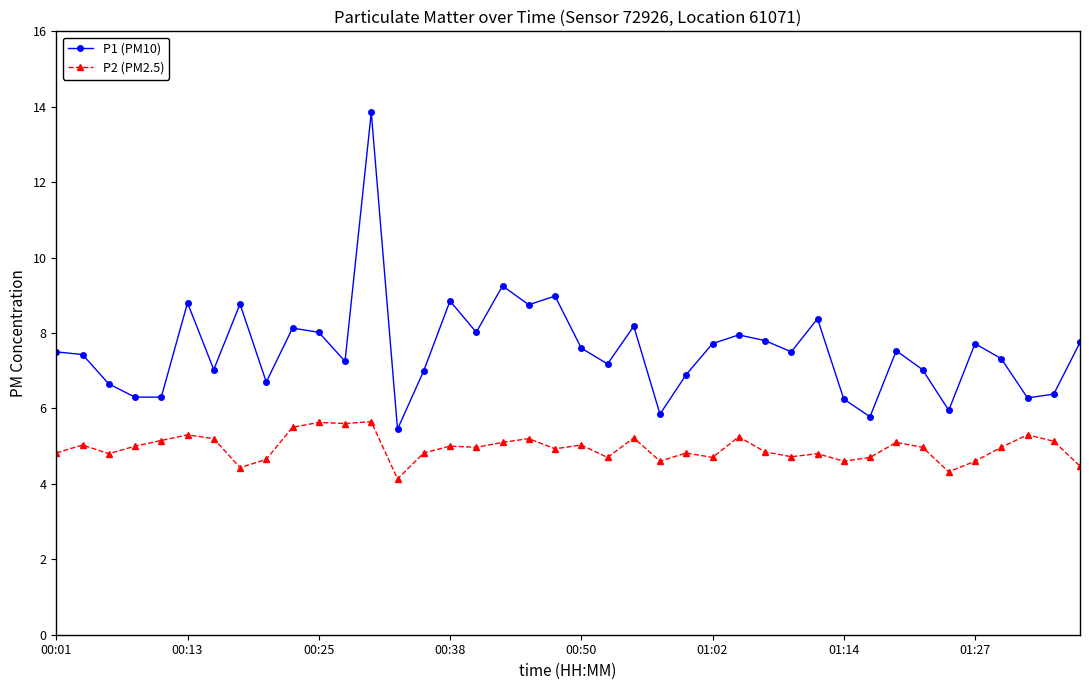

What is the minimum value shown in the chart?

4.1